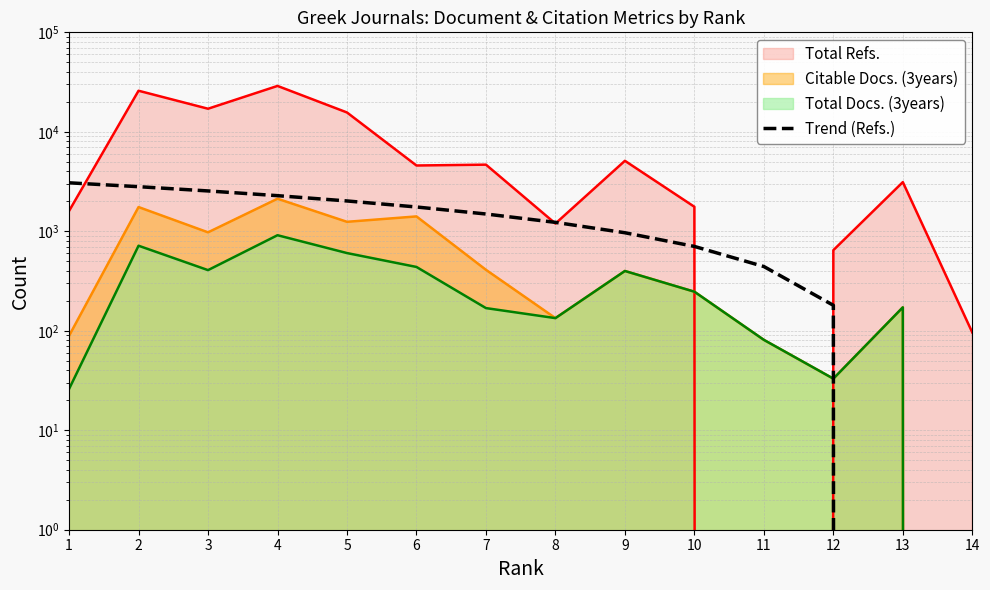

Which label corresponds to the largest value in the chart?

1